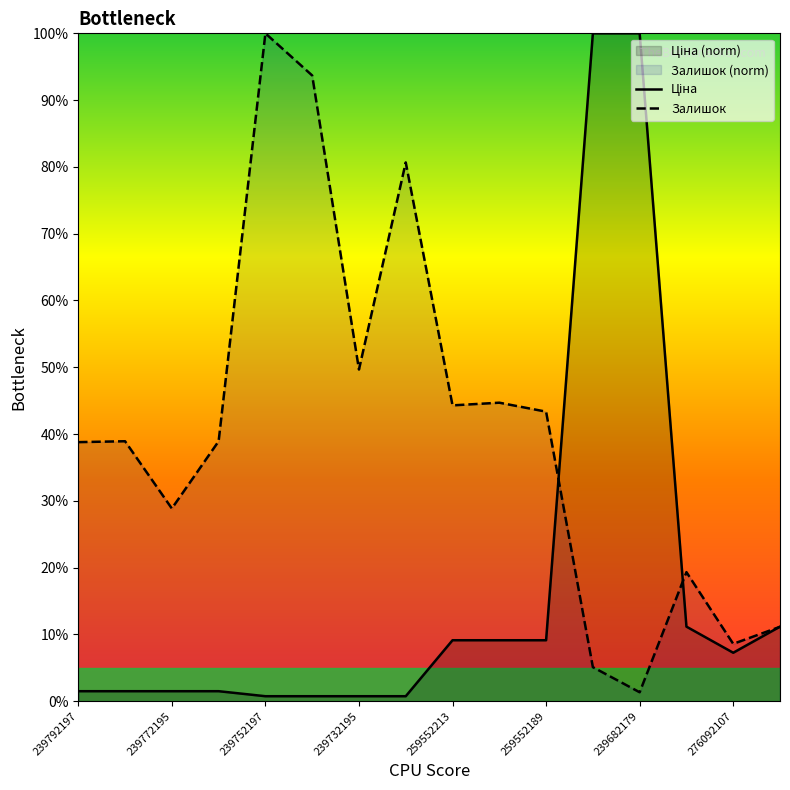

What is the value of the Ціна point at the 4th from the left?

1.5